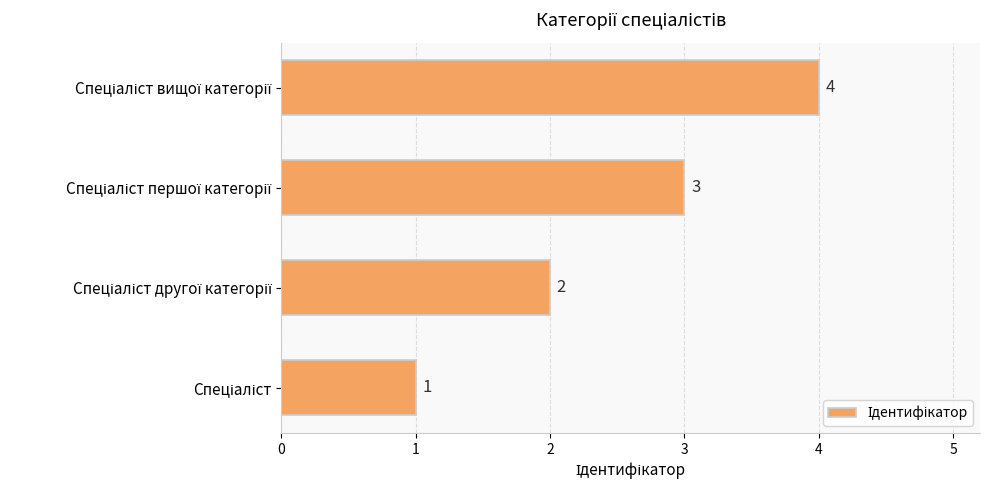

Count the values in the range 2 to 4.

3